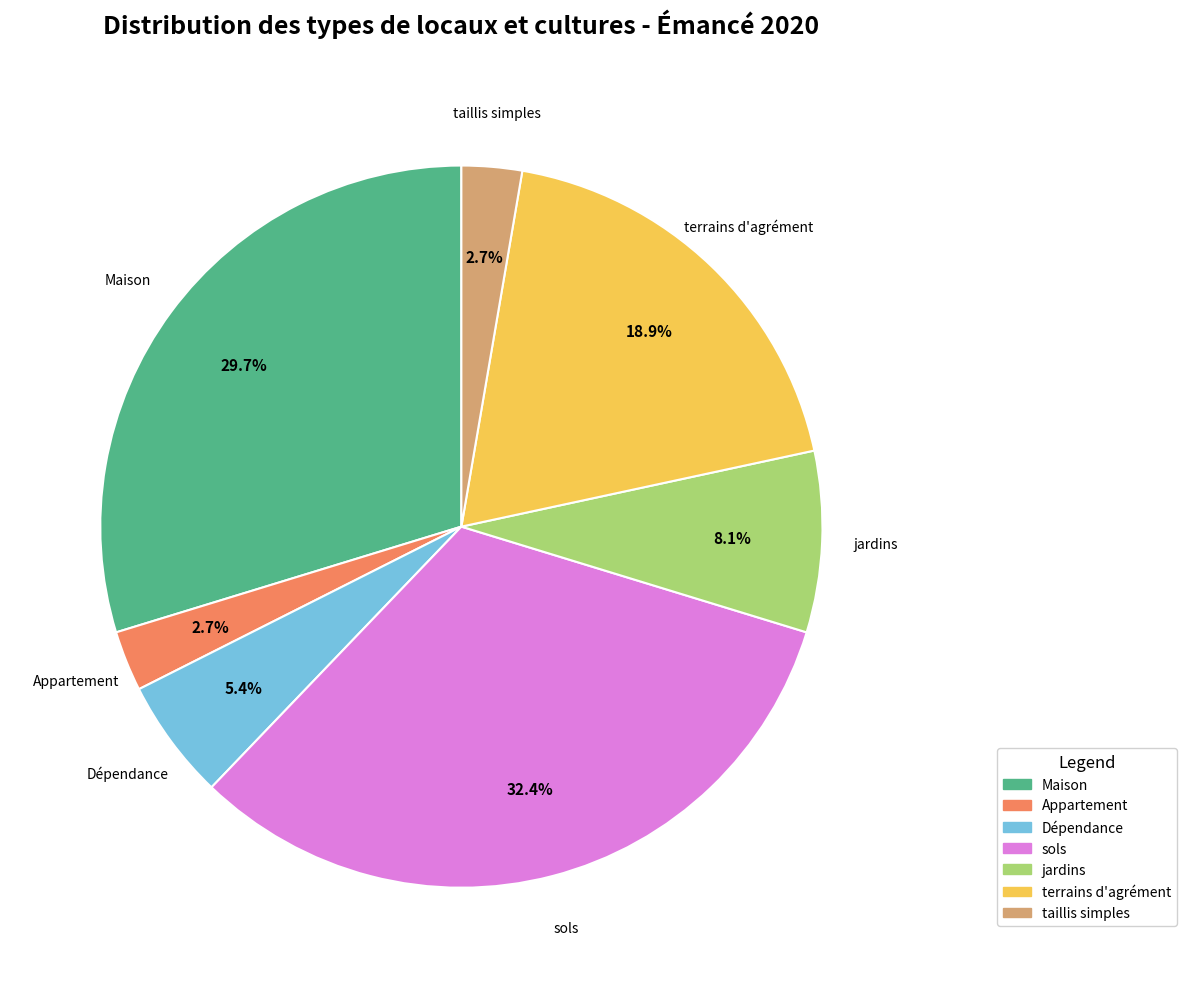

Approximately how many times larger is the value at Appartement compared to Dépendance?

0.5